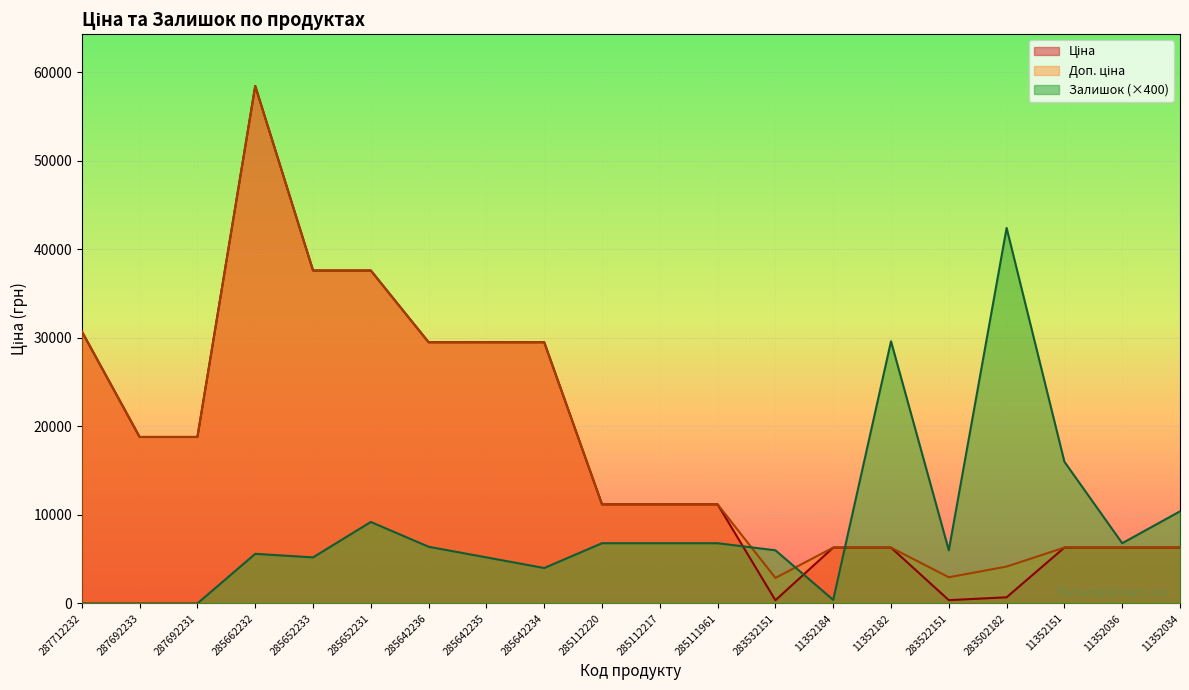

What is the spread (max minus min) of values at 287712232?

30717.1